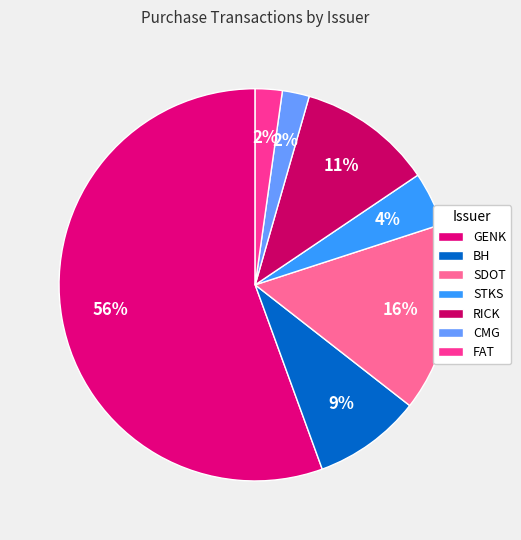

Which category has the biggest portion of the pie?

GENK